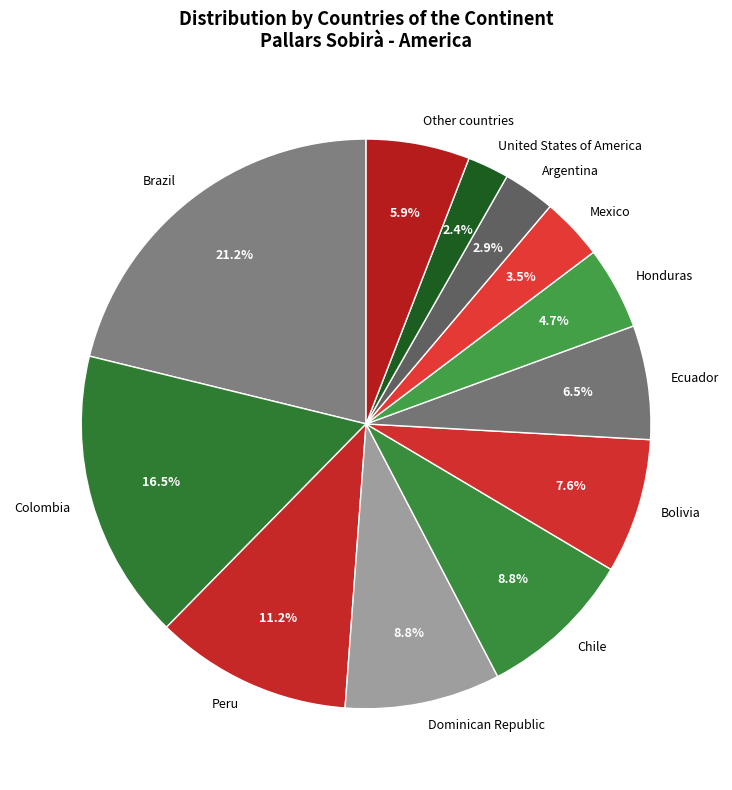

How many segments does this pie chart have?

12